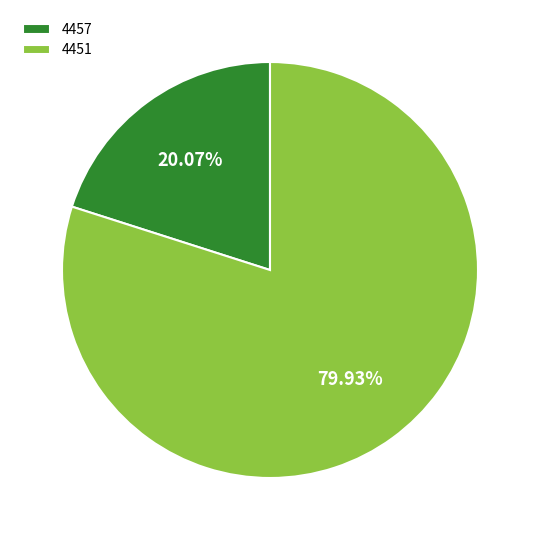

To the nearest percent, what is the difference between the 4451 and 4457 slice percentages?

60%